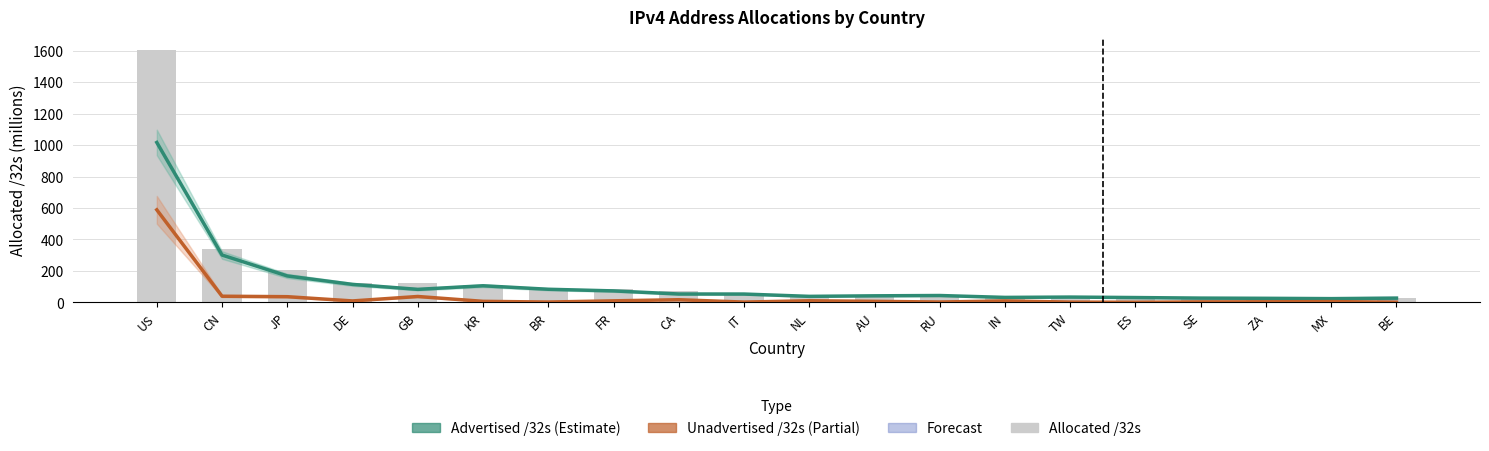

What is the sum of the Advertised /32s (Estimate) values at IN and IT?

84.8